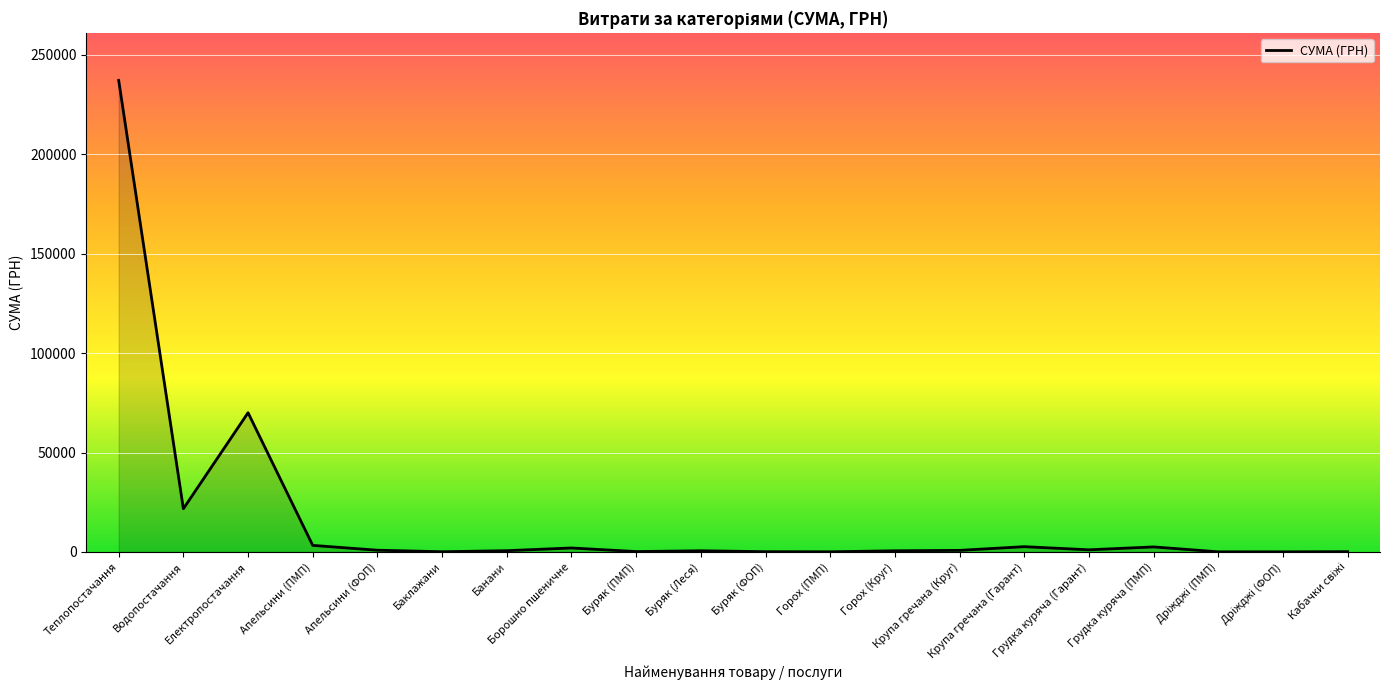

At which label does the data first exceed 810?

Теплопостачання